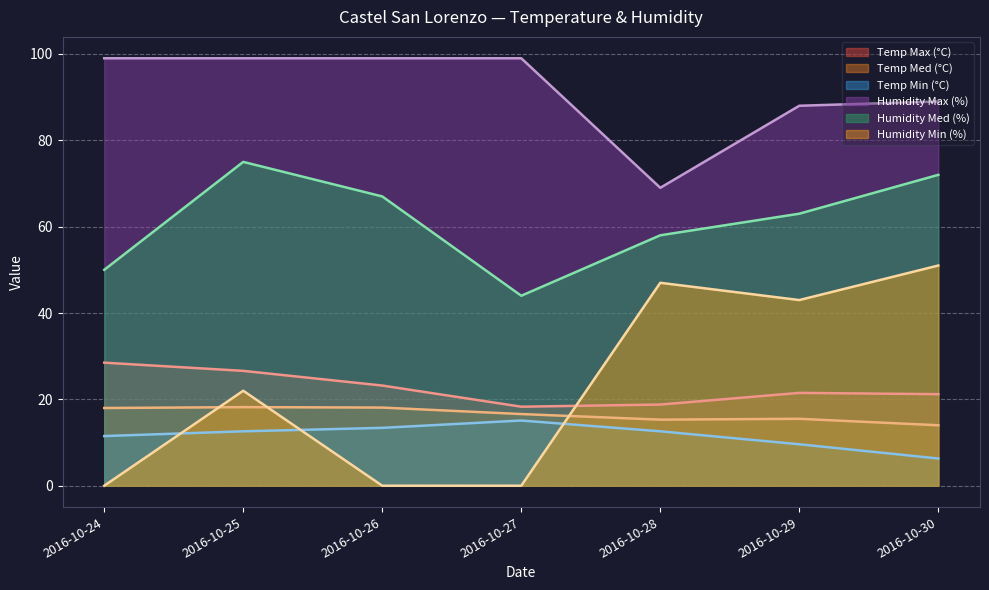

Reading left to right, extract all data points from this chart.

Temp Max (°C): 28.5	26.6	23.2	18.3	18.8	21.5	21.2
Temp Med (°C): 18.0	18.2	18.1	16.6	15.3	15.5	14.0
Temp Min (°C): 11.5	12.6	13.4	15.1	12.6	9.6	6.3
Humidity Max (%): 99.0	99.0	99.0	99.0	69.0	88.0	89.0
Humidity Med (%): 50.0	75.0	67.0	44.0	58.0	63.0	72.0
Humidity Min (%): 0.0	22.0	0.0	0.0	47.0	43.0	51.0